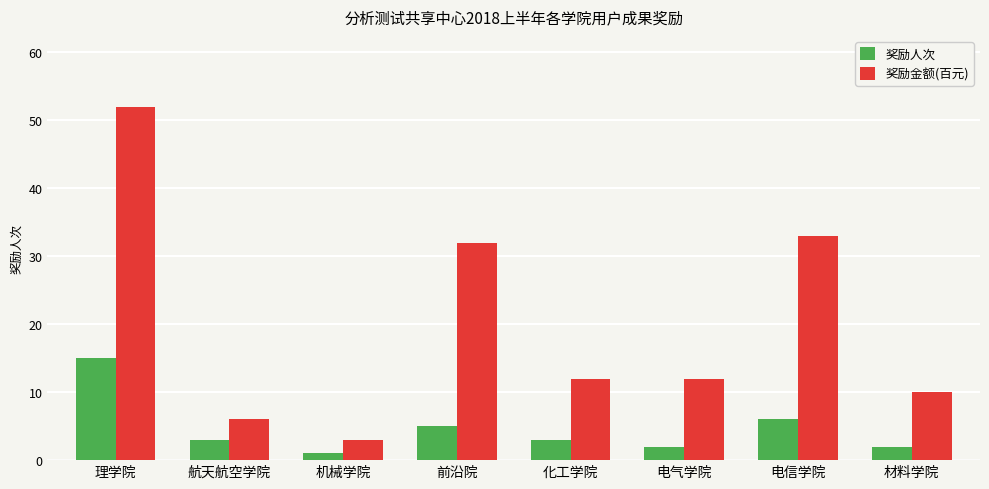

At 电气学院, list the series in order from largest to smallest.

奖励金额(百元), 奖励人次